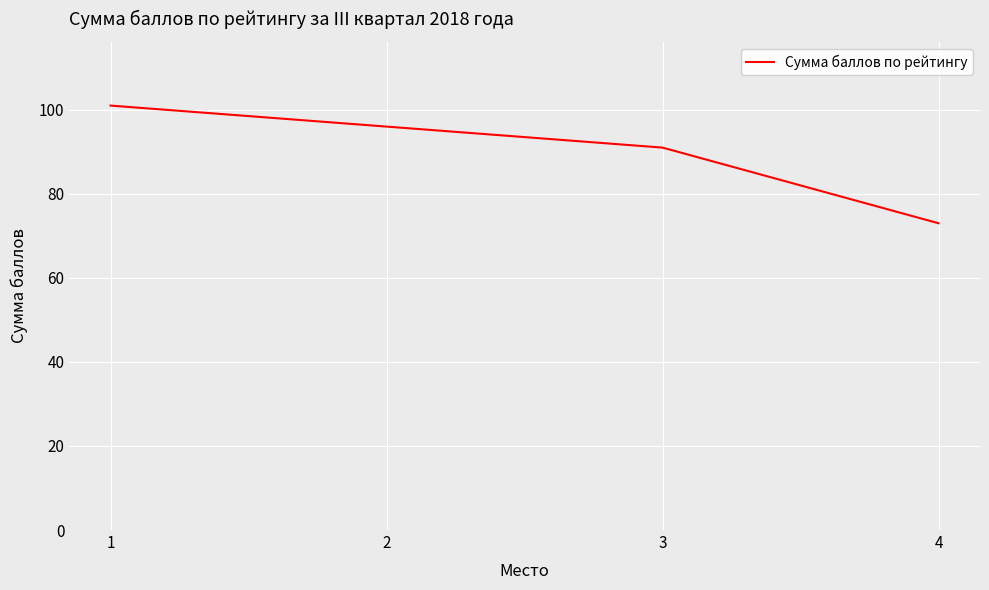

Rank the categories by value from lowest to highest.

4, 3, 2, 1